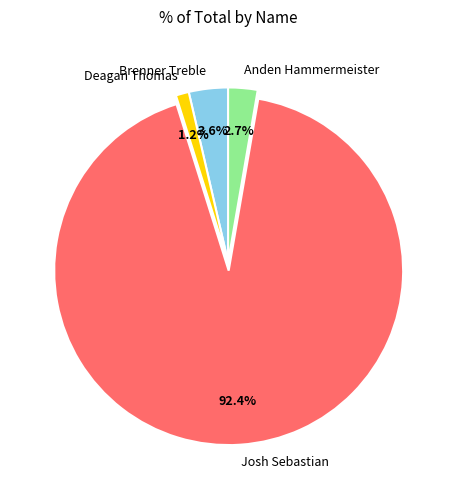

What percentage is the Brenner Treble slice, to the nearest percent?

4%